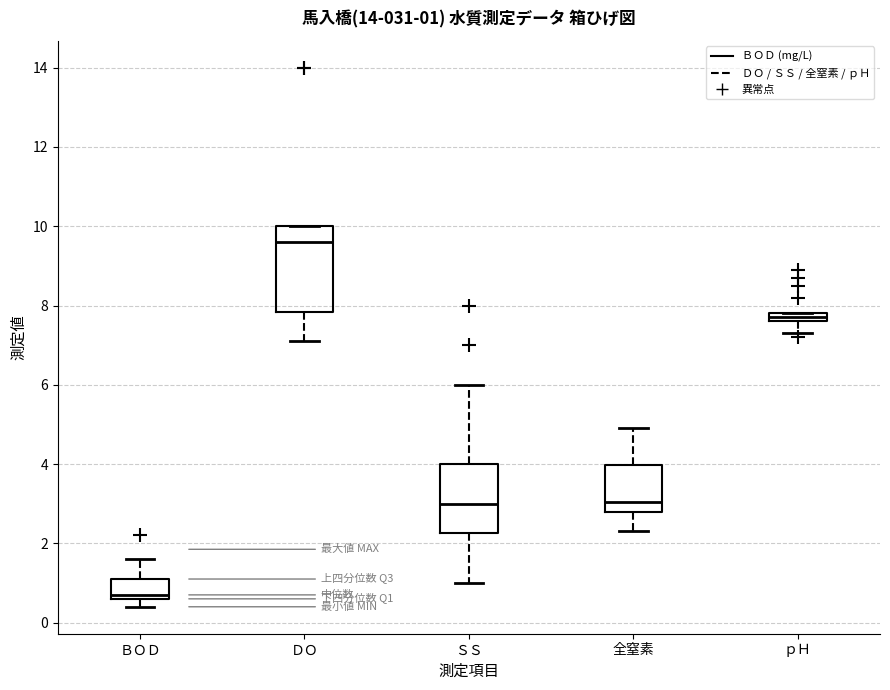

Which box has the highest median line?

ＤＯ